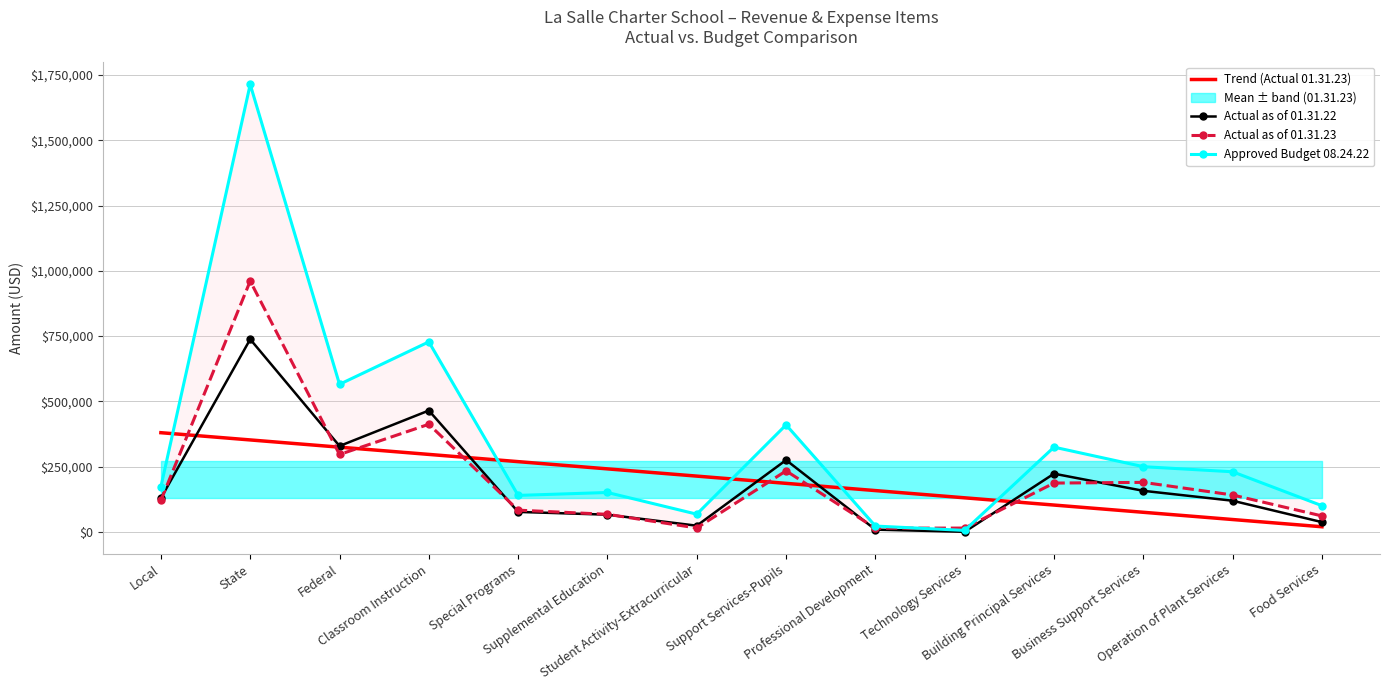

At which category does Approved Budget 08.24.22 reach its first local valley?

Federal